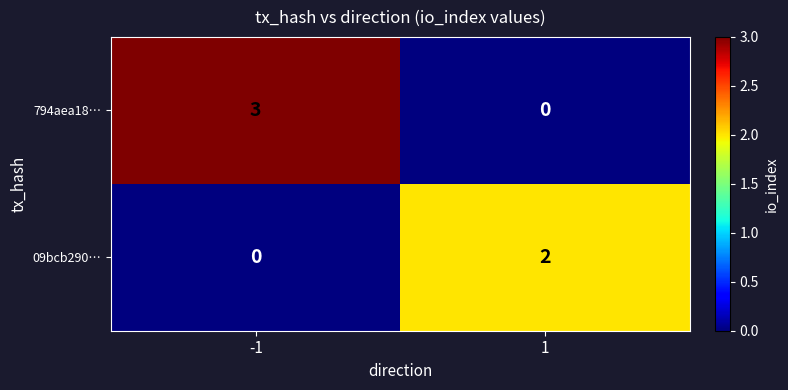

What value does the 794aea18… series have at -1?

3